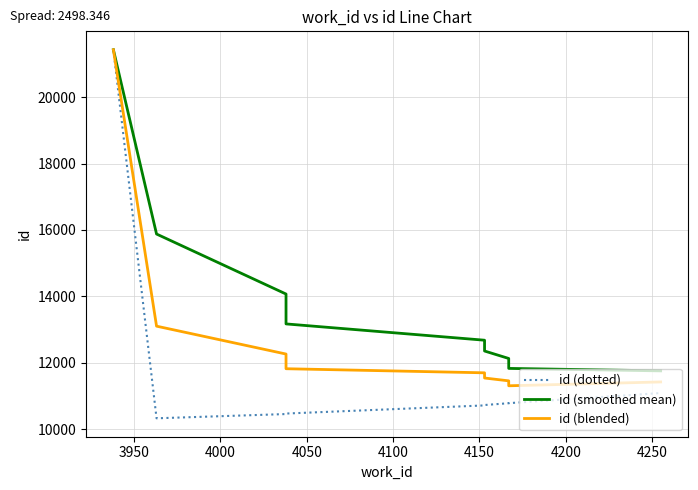

What is the average value of the id (blended) series?

12740.5